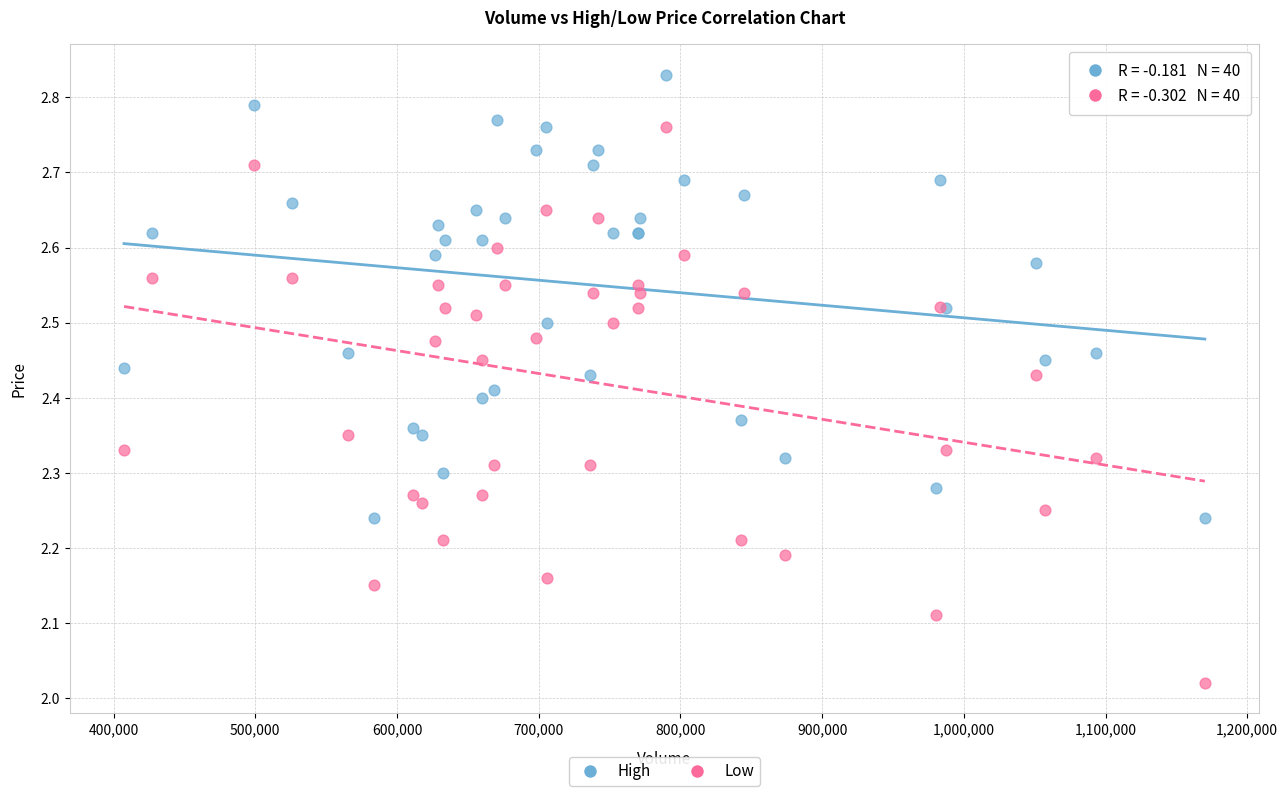

What are all the series names shown in the legend?

High, Low